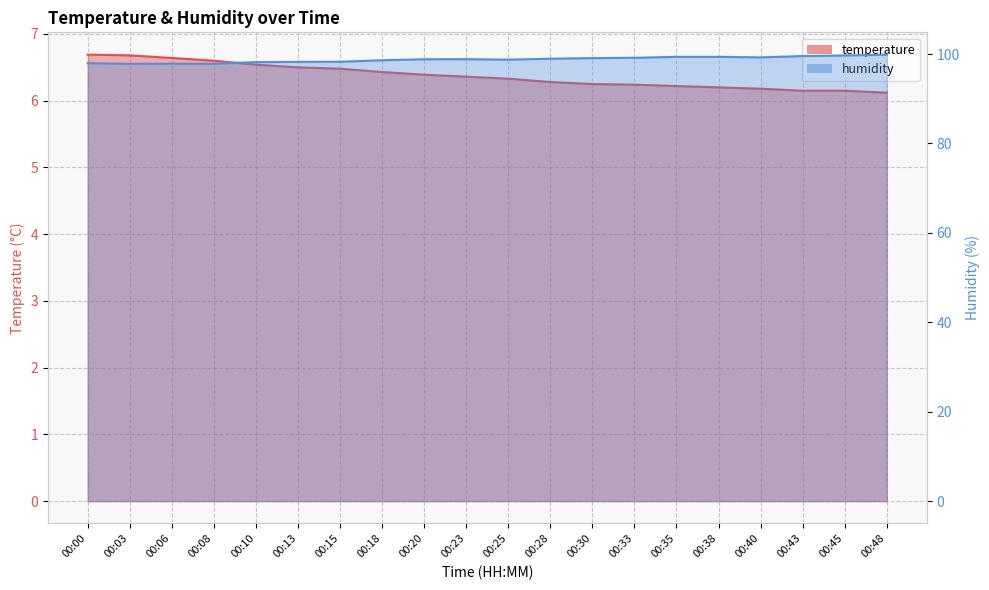

Reading left to right, transcribe all the data shown in this chart.

temperature: 6.7	6.7	6.6	6.6	6.5	6.5	6.5	6.4	6.4	6.4	6.3	6.3	6.2	6.2	6.2	6.2	6.2	6.2	6.2	6.1
humidity: 98.0	97.8	97.8	97.8	98.2	98.2	98.3	98.6	98.8	98.8	98.7	99.0	99.1	99.2	99.4	99.4	99.2	99.5	99.7	99.9